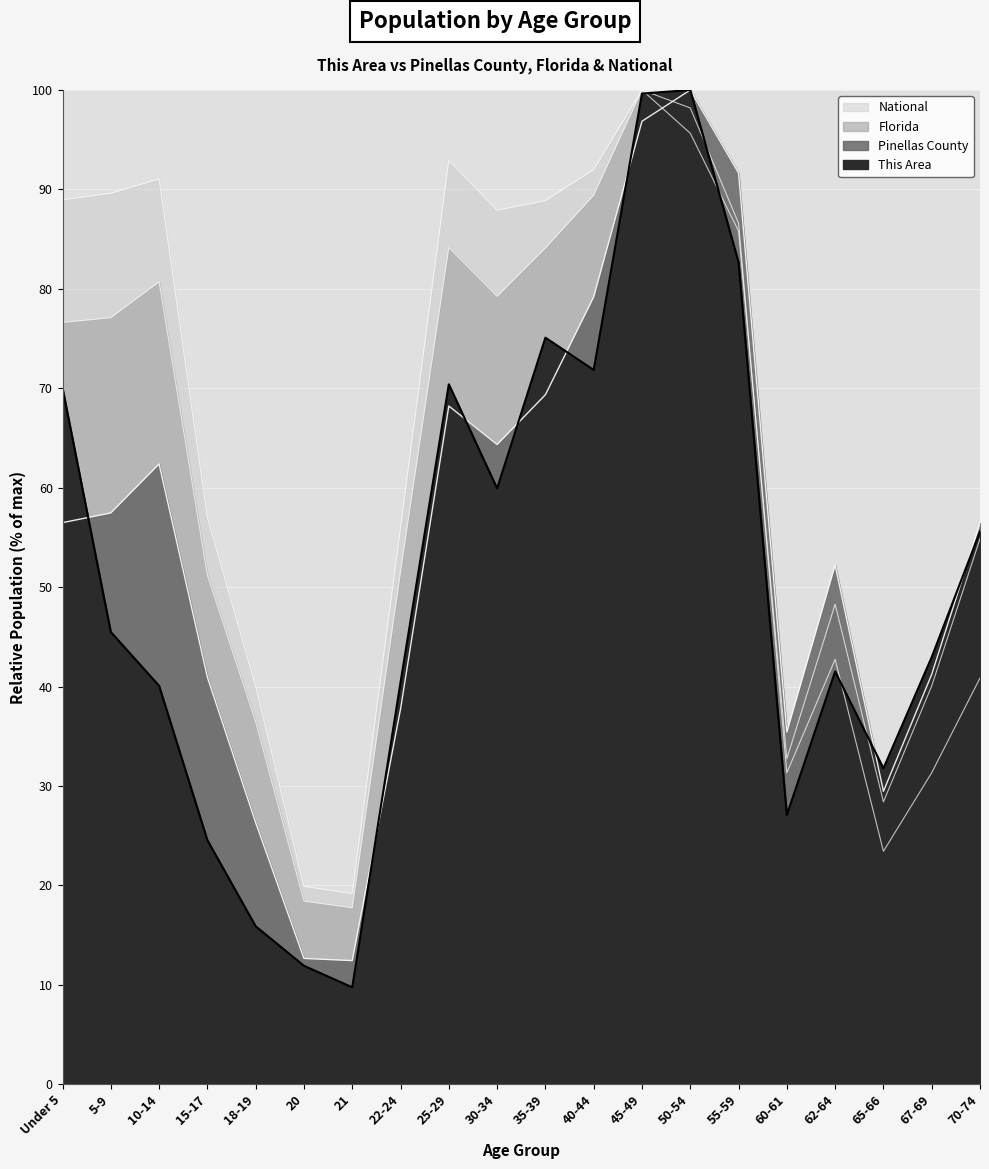

What is the label of the 19th point from the left?

67-69